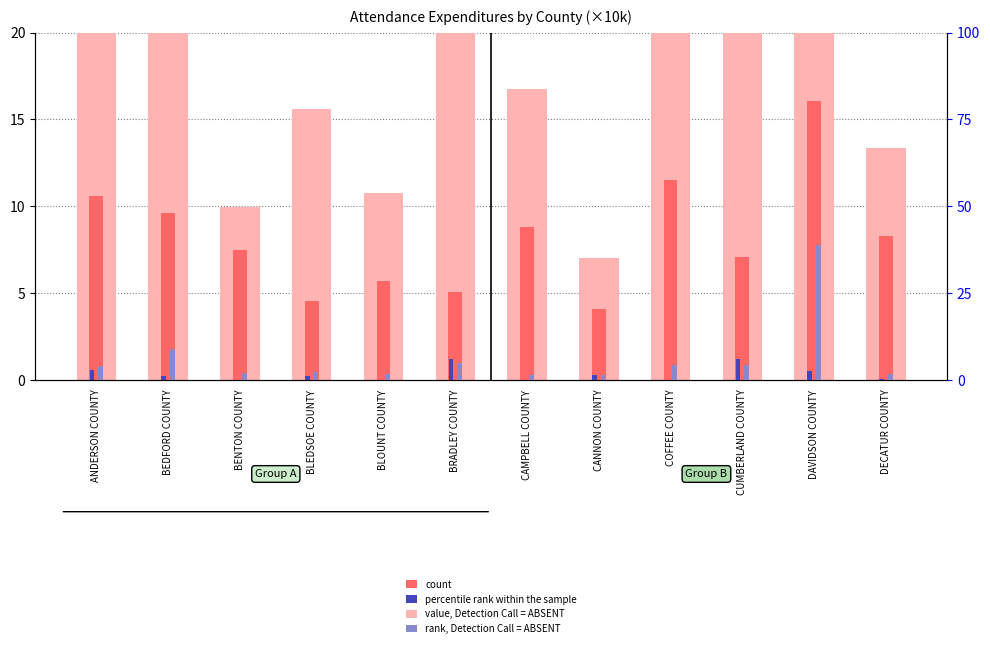

What is the lowest value of the rank, Detection Call = ABSENT series?

1.3